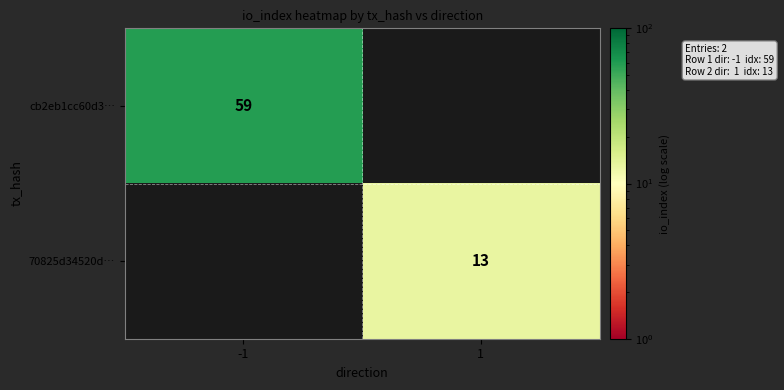

Is it true that 70825d34520d… equals 18 at 1?

False